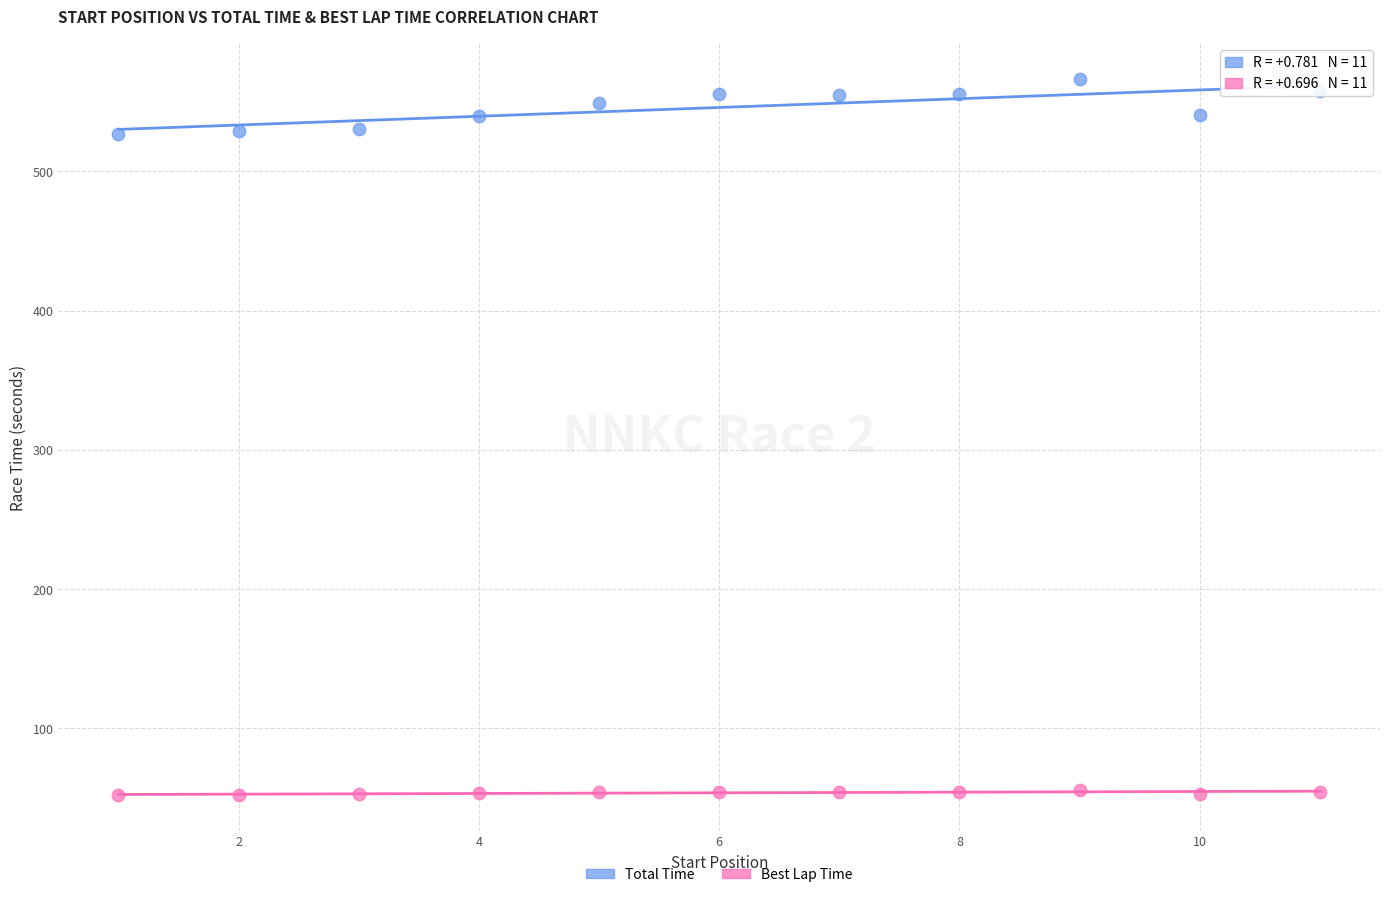

Across all data points, what is the range of Y values (max minus min)?

514.2